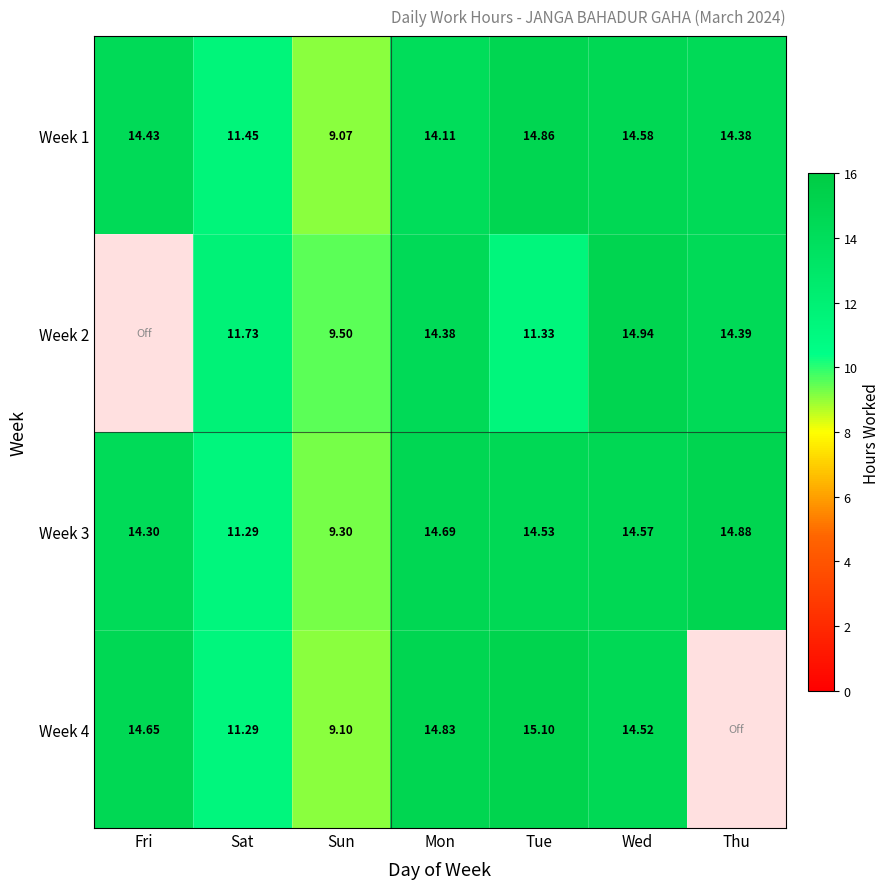

Is the value of Week 1 at Fri greater than the value of Week 4 at Mon?

No